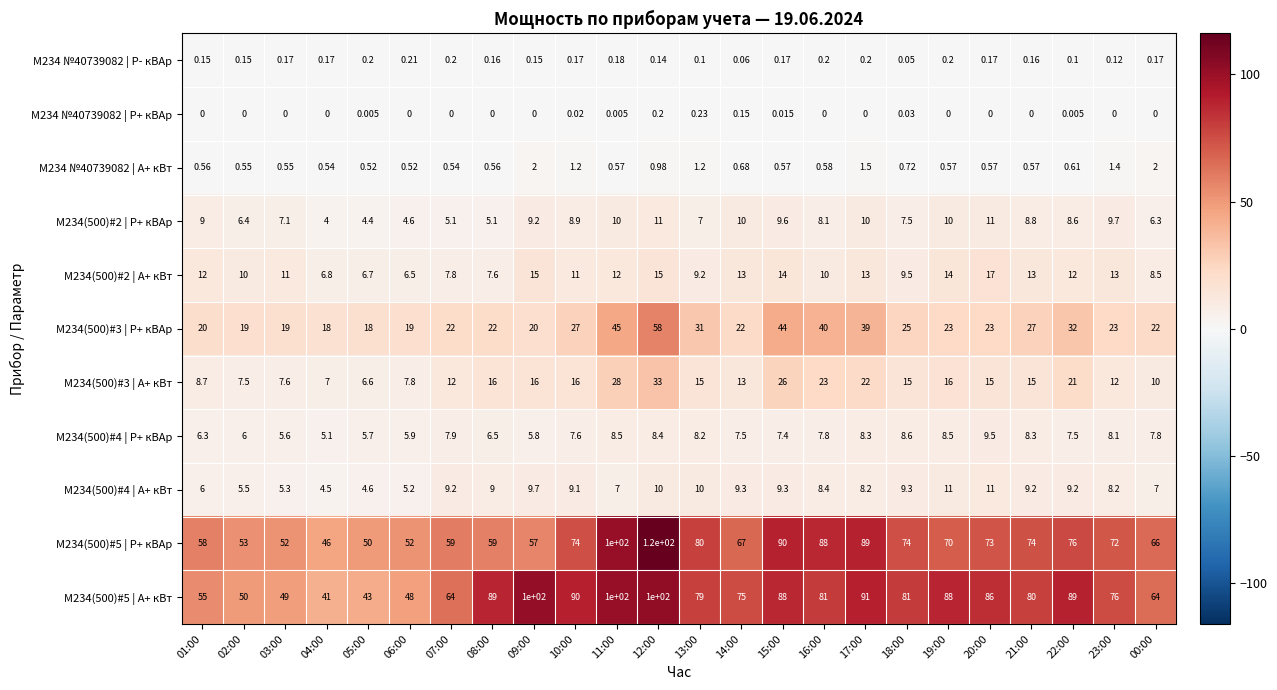

Is the value of М234 №40739082 | Р+ кВАр at 11:00 greater than the value of М234 №40739082 | Р- кВАр at 08:00?

No